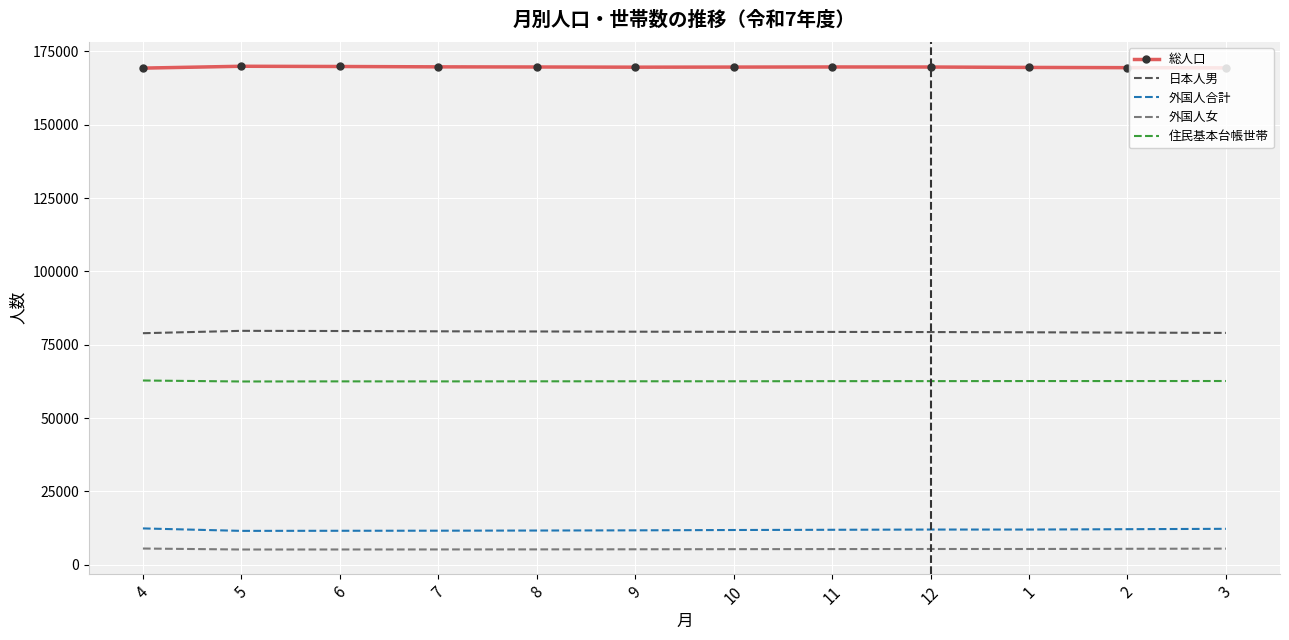

Rank the series at 4 from highest to lowest value.

総人口, 日本人男, 住民基本台帳世帯, 外国人合計, 外国人女